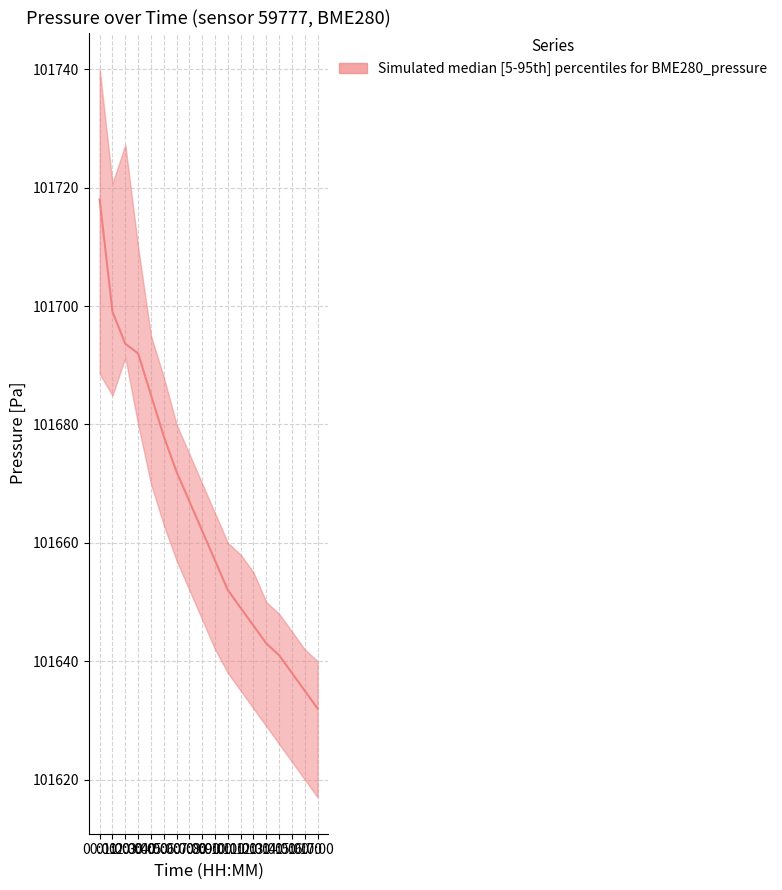

How many lines are shown in the chart?

1